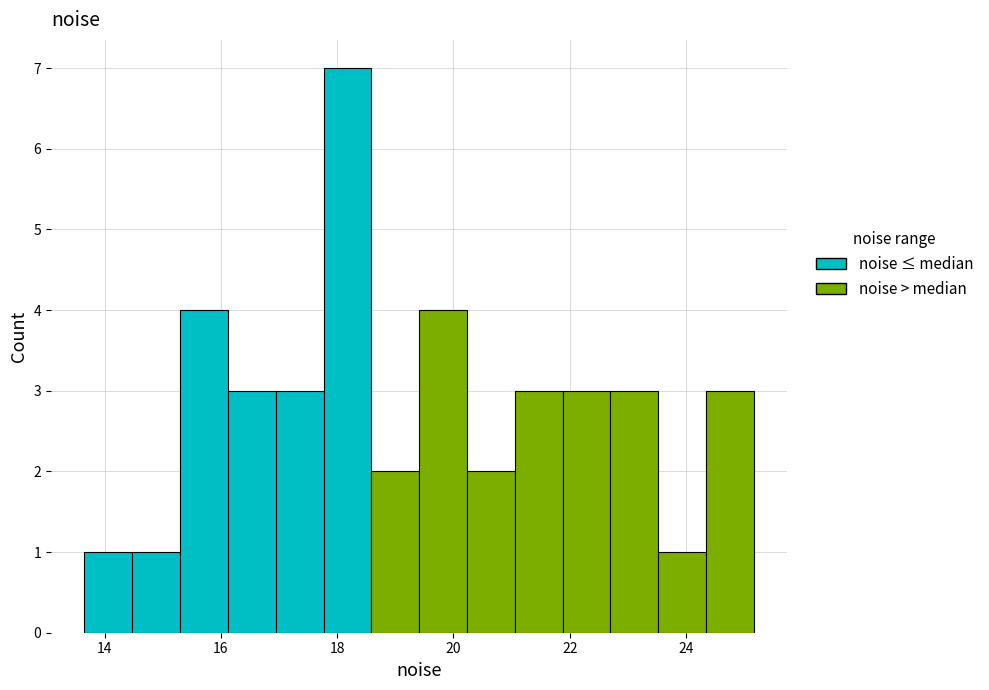

How tall is the bar that spans 21.0 to 21.8 on the x-axis? Neither the bar edges nor the heights are printed on the chart, so give them approximately, as read against the axes.

3